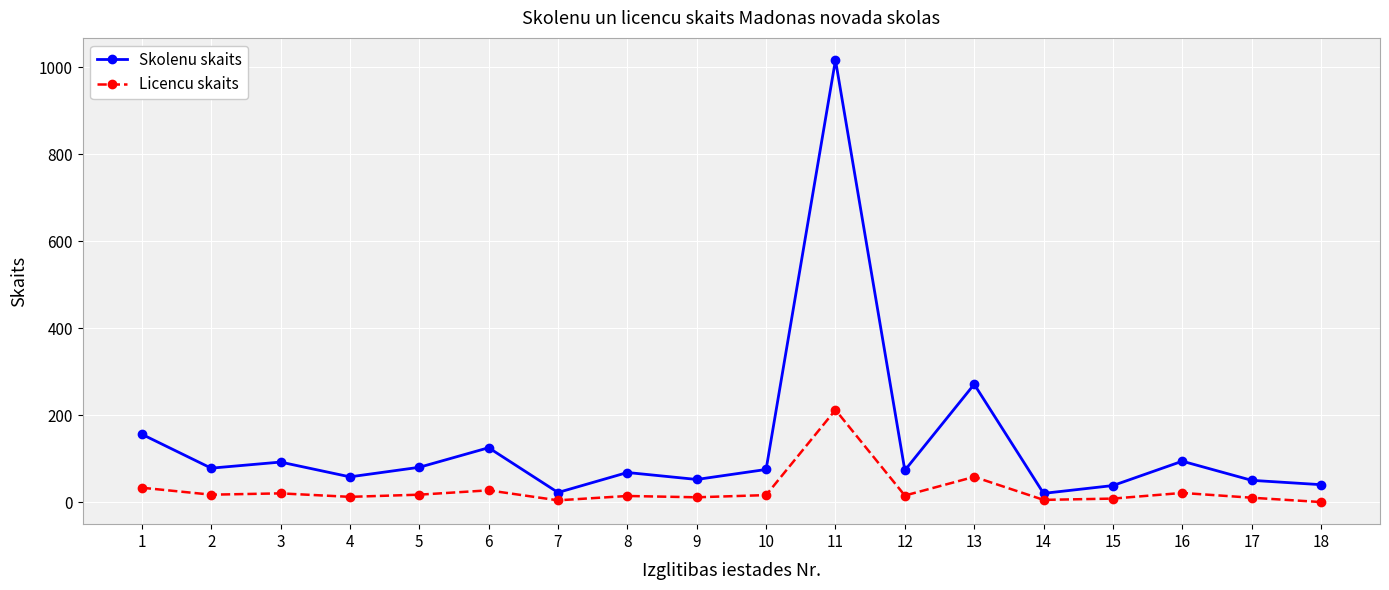

List the series in order of their peak value, highest first.

Skolenu skaits, Licencu skaits